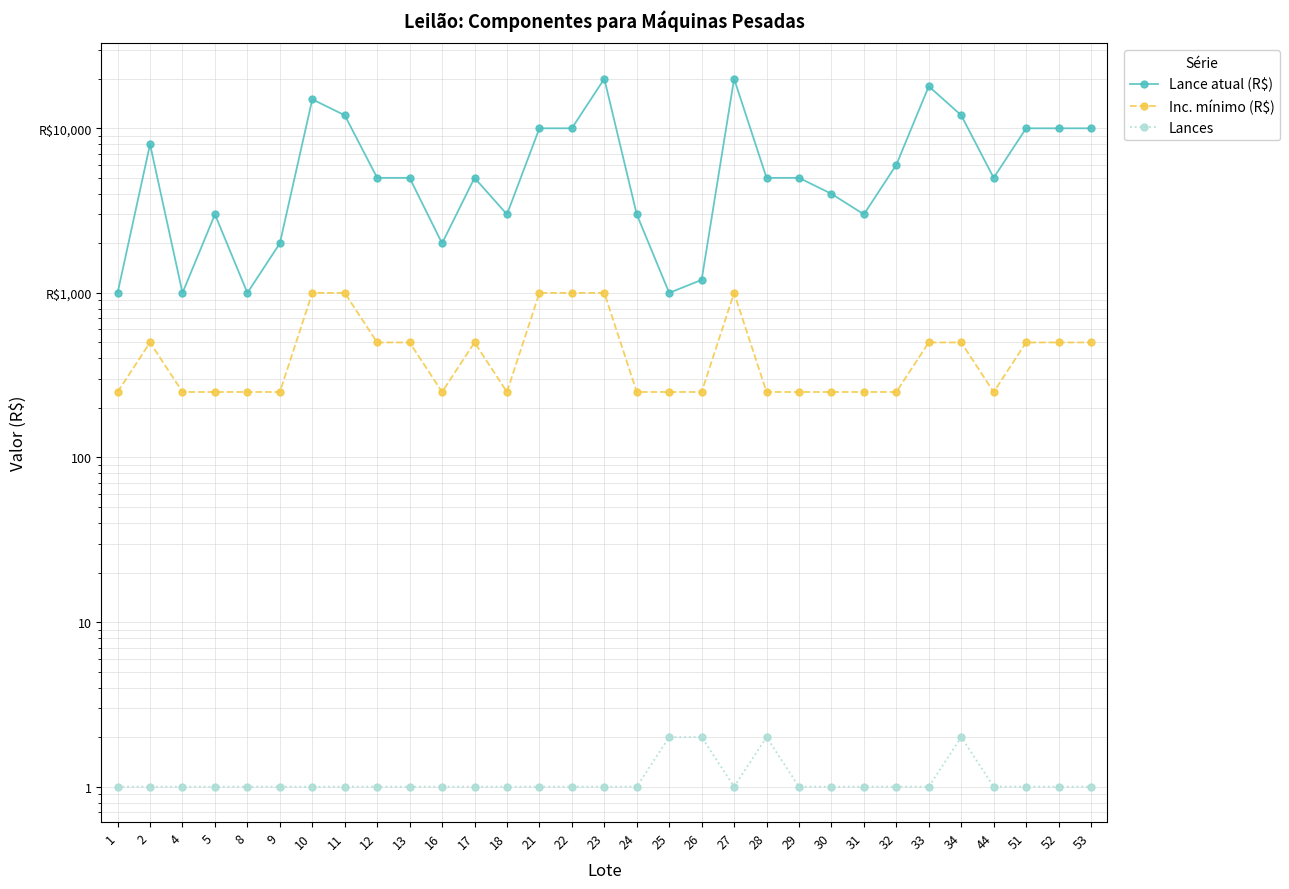

Count the Lances values in the range 1 to 2.

31